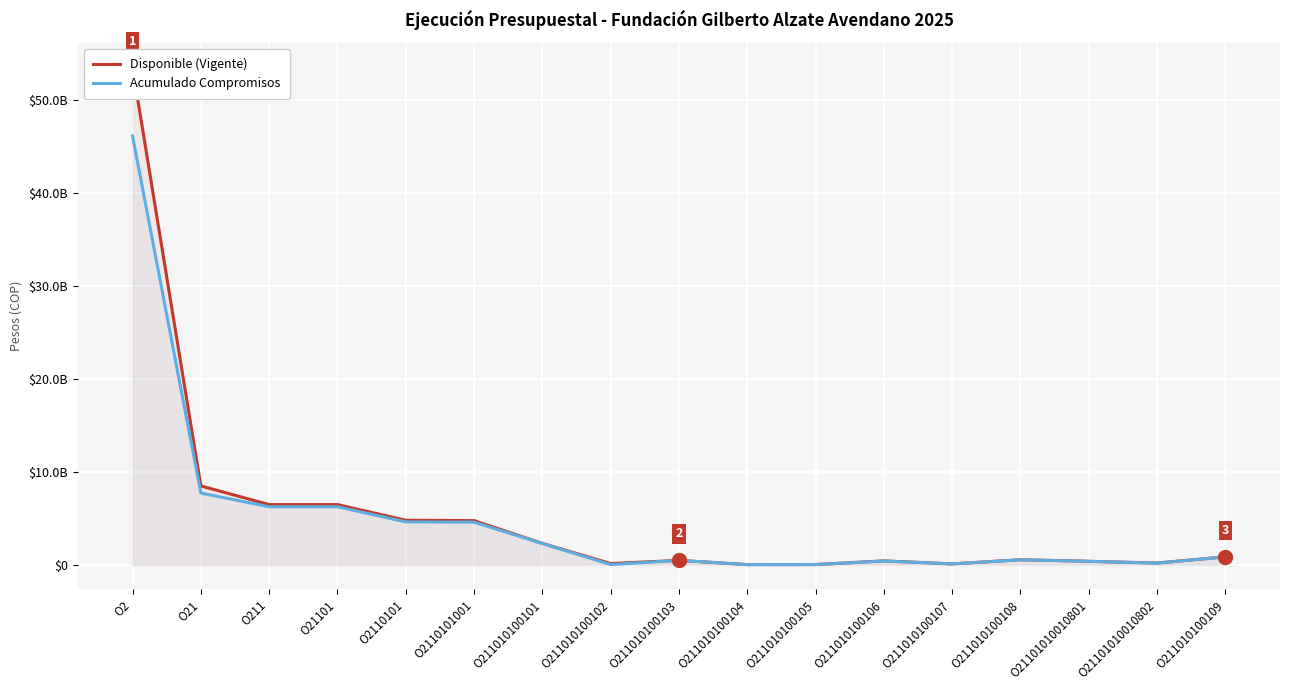

What is the average value of the Disponible (Vigente) series?

5275163297